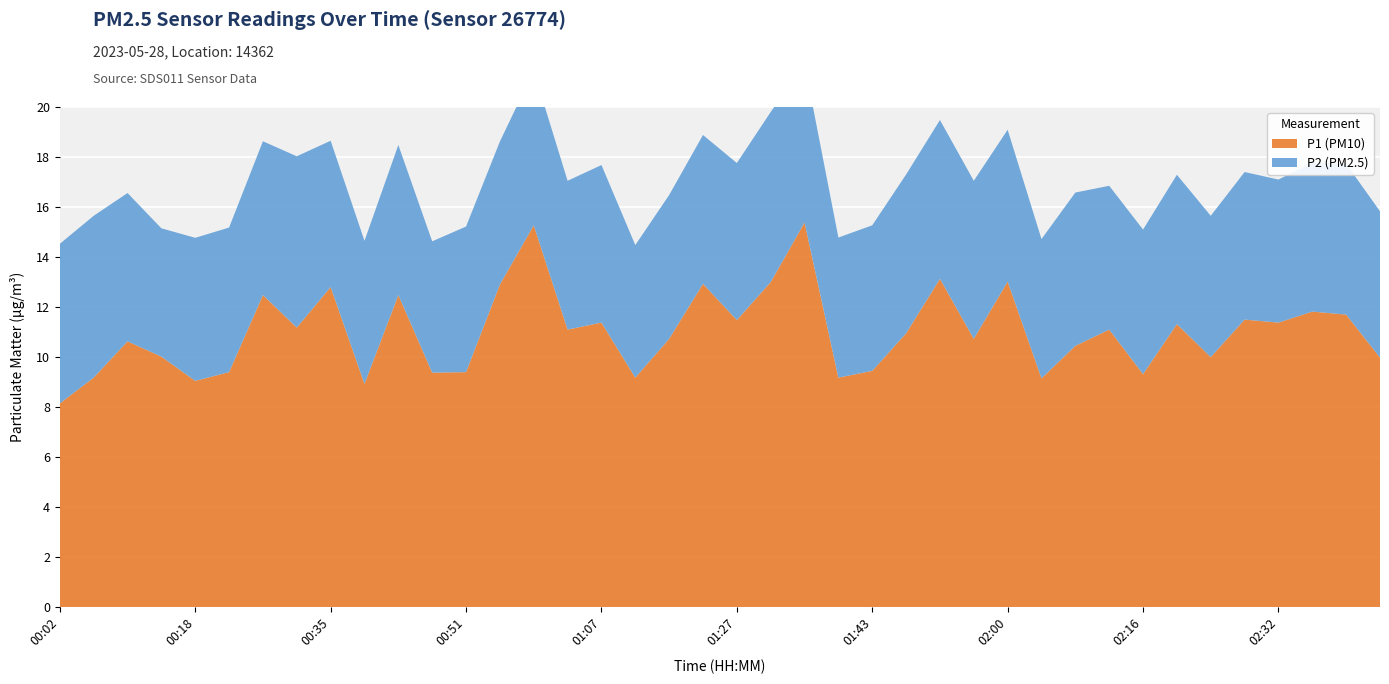

Reading left to right, transcribe all the data shown in this chart.

P1: 8.2	9.2	10.6	10.0	9.1	9.4	12.5	11.2	12.8	8.9	12.5	9.4	9.4	12.9	15.3	11.1	11.4	9.2	10.7	12.9	11.5	13.0	15.4	9.2	9.4	10.9	13.1	10.7	13.0	9.2	10.4	11.1	9.3	11.3	10.0	11.5	11.4	11.8	11.7	10.0
P2: 6.4	6.5	5.9	5.1	5.7	5.8	6.2	6.8	5.8	5.7	6.0	5.2	5.8	5.7	6.2	6.0	6.3	5.3	5.8	6.0	6.3	6.8	6.3	5.6	5.8	6.3	6.3	6.3	6.1	5.6	6.1	5.8	5.8	6.0	5.7	5.9	5.7	6.0	6.0	5.8